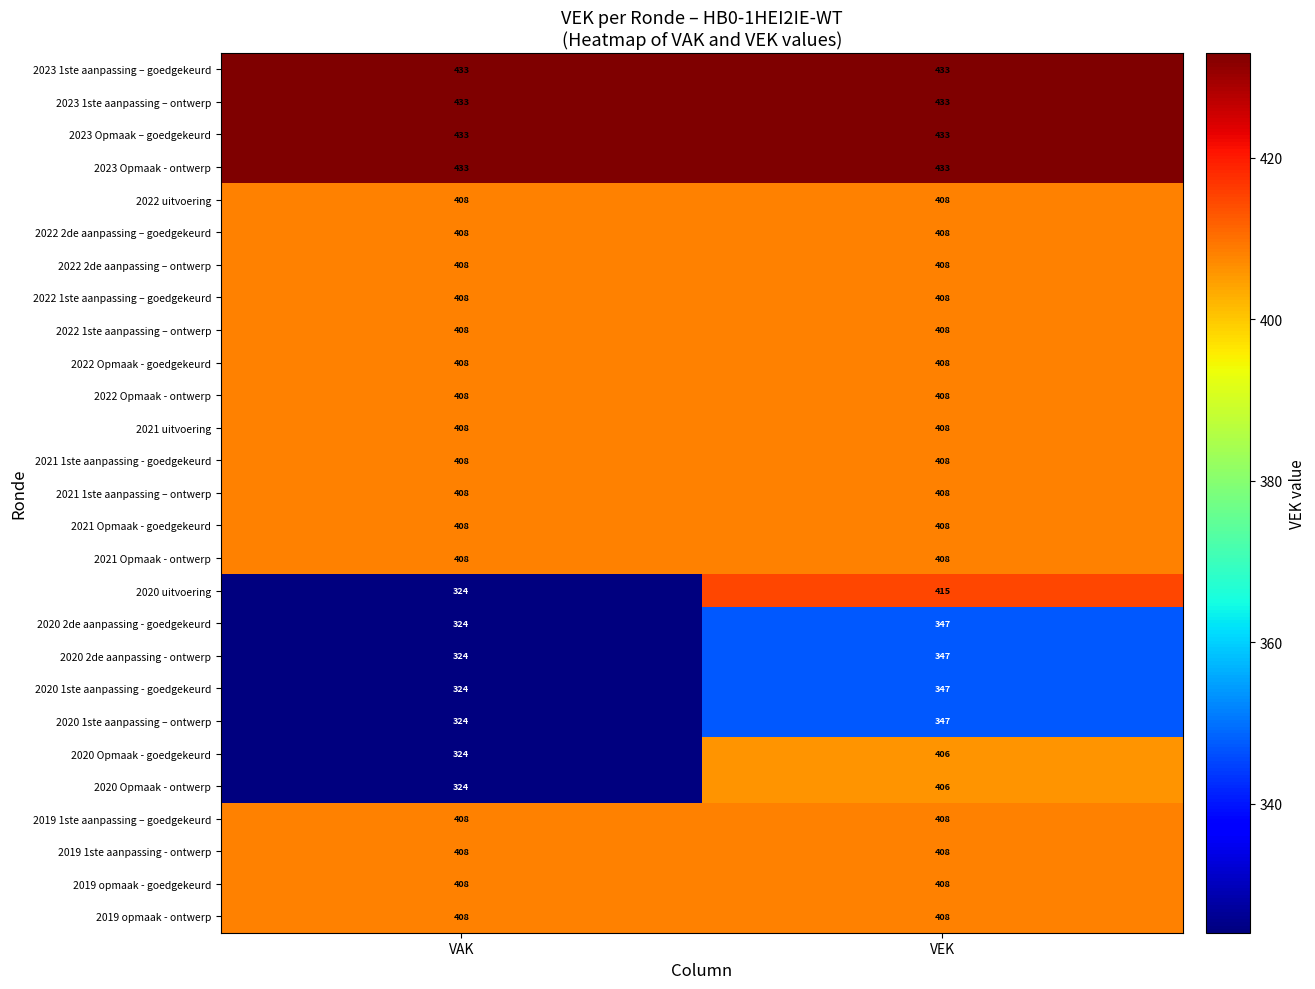

At which category does the chart reach its minimum across all series?

VAK